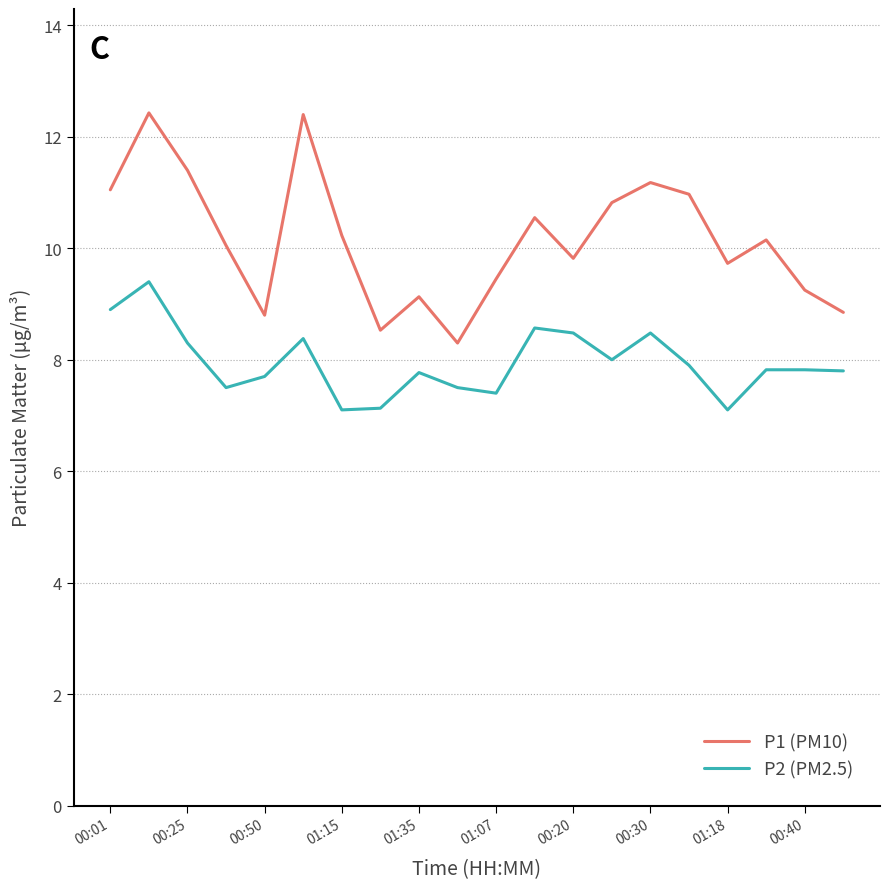

True or false: P1 (PM10) and P2 (PM2.5) intersect in this chart.

False